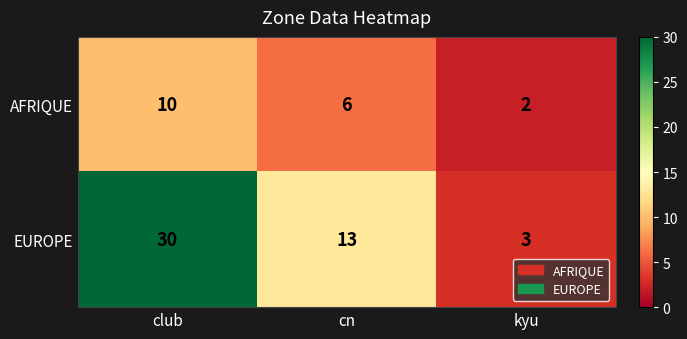

At club, list the series in order from largest to smallest.

EUROPE, AFRIQUE